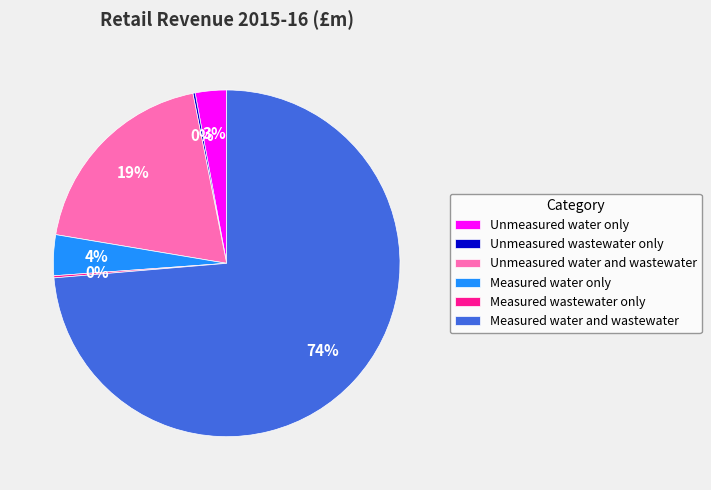

Which category has the biggest portion of the pie?

Measured water and wastewater